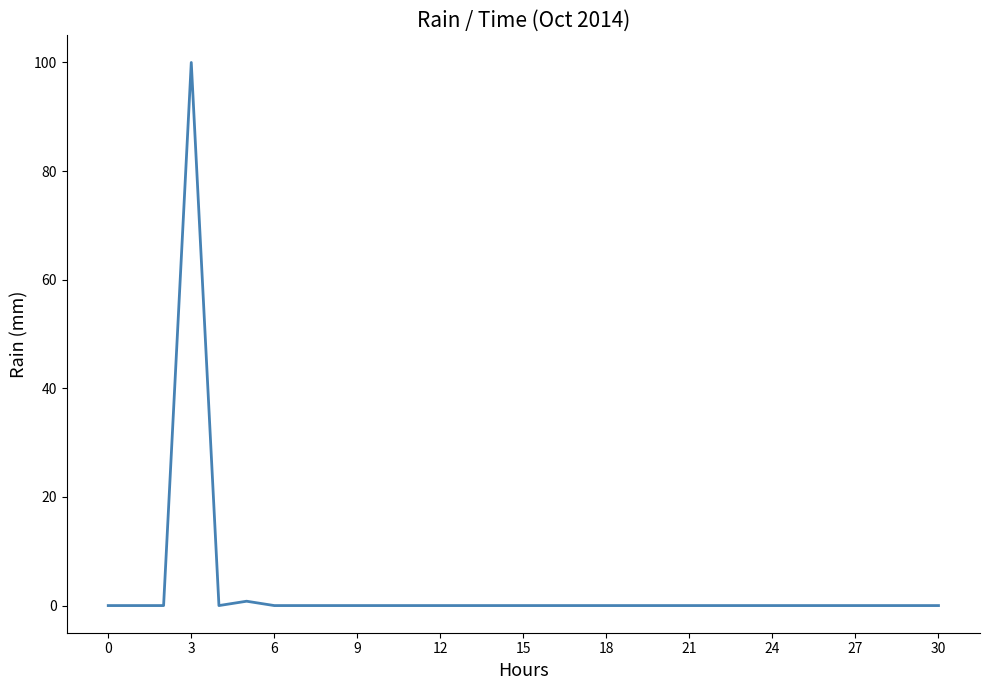

How many series are shown in this chart?

1